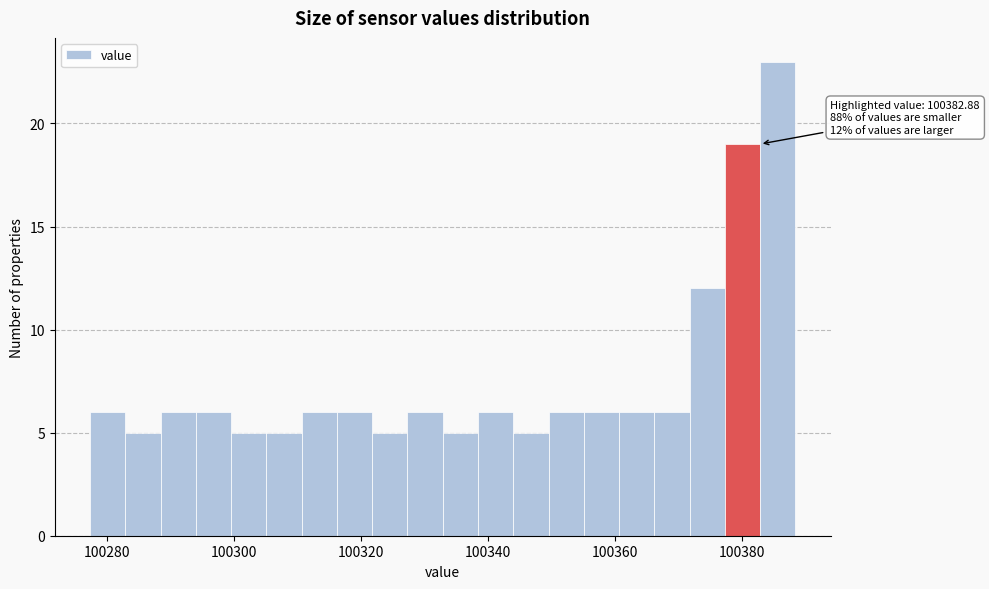

Read against the x-axis, roughly where is the centre of the tallest bar?

100386